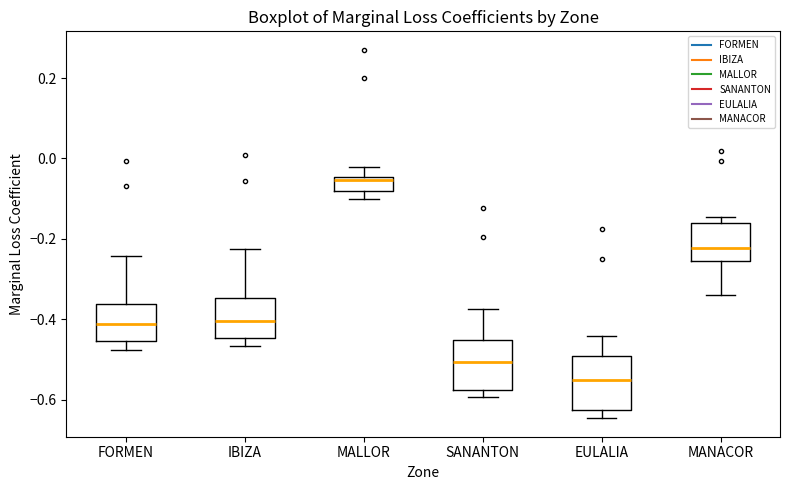

Which box's median line is the highest?

MALLOR